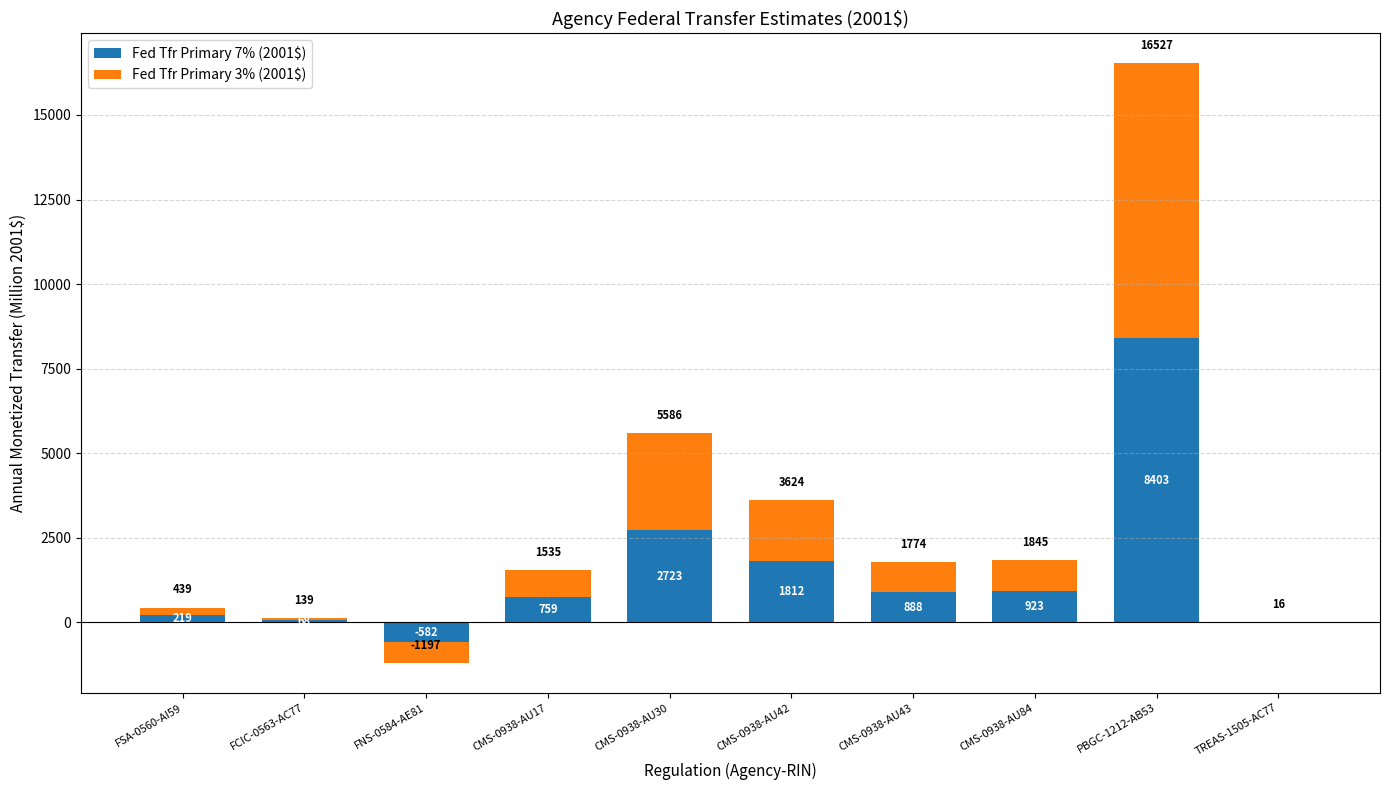

True or false: Fed Tfr Primary 7% (2001$) has a value of 68.4 at FCIC-0563-AC77.

True